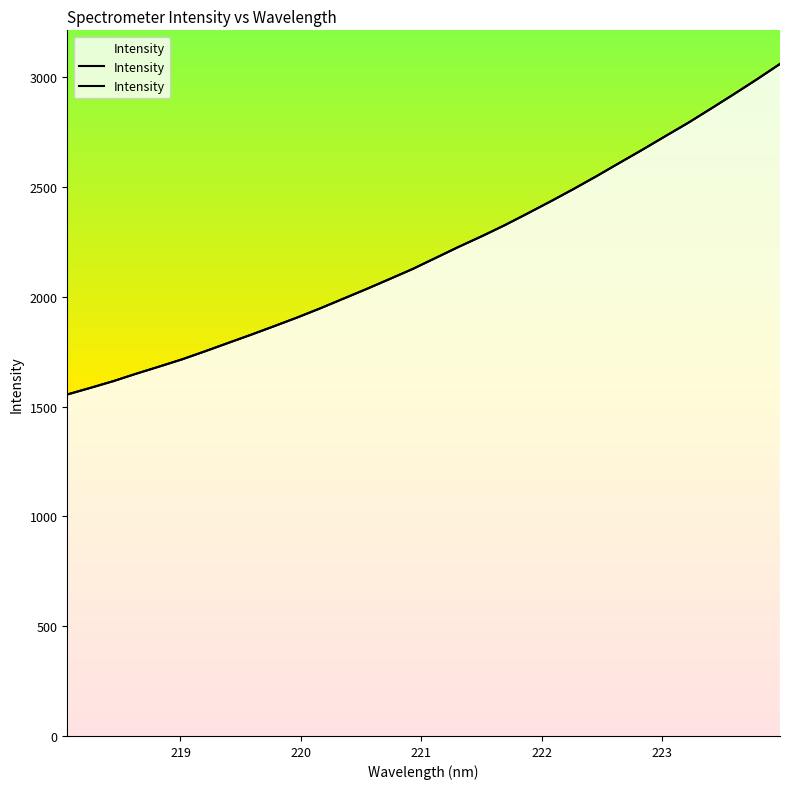

The value at 223.2172 is 840.9. True or false?

False